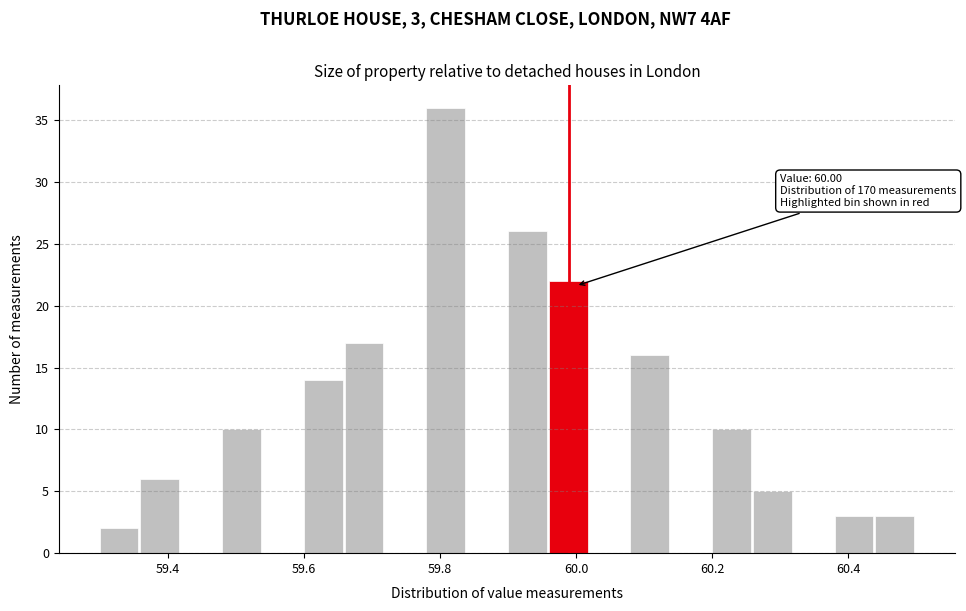

Around what value on the x-axis is the tallest bar? Give the approximate position of its centre, as read against the axis.

59.80